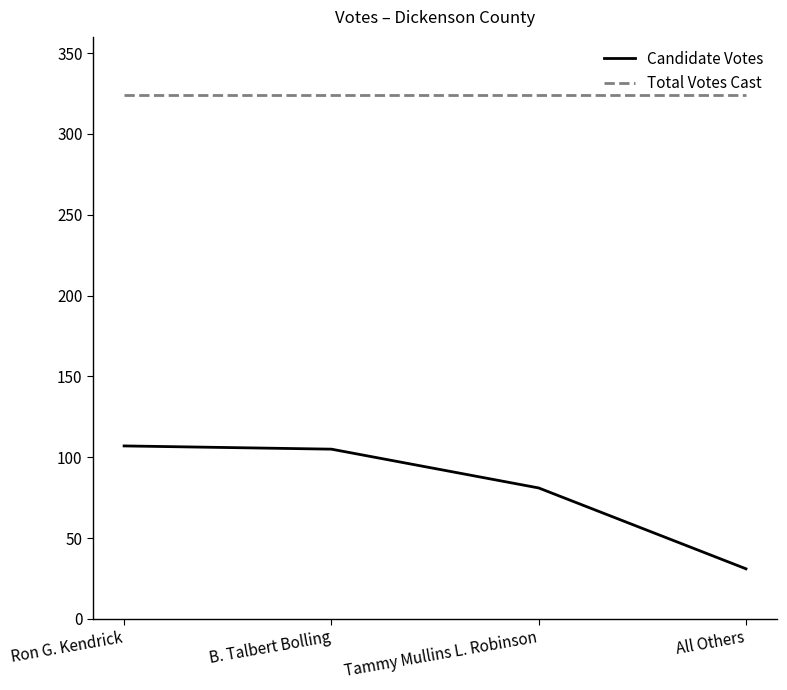

Is this an area chart (filled region under the line)?

No